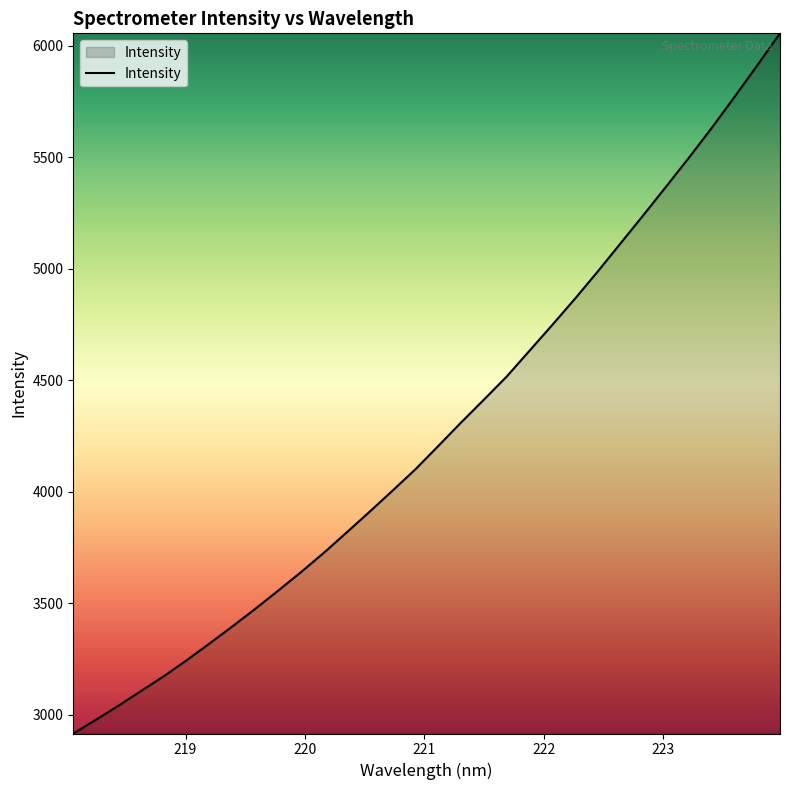

What is the smallest value displayed?

2915.1